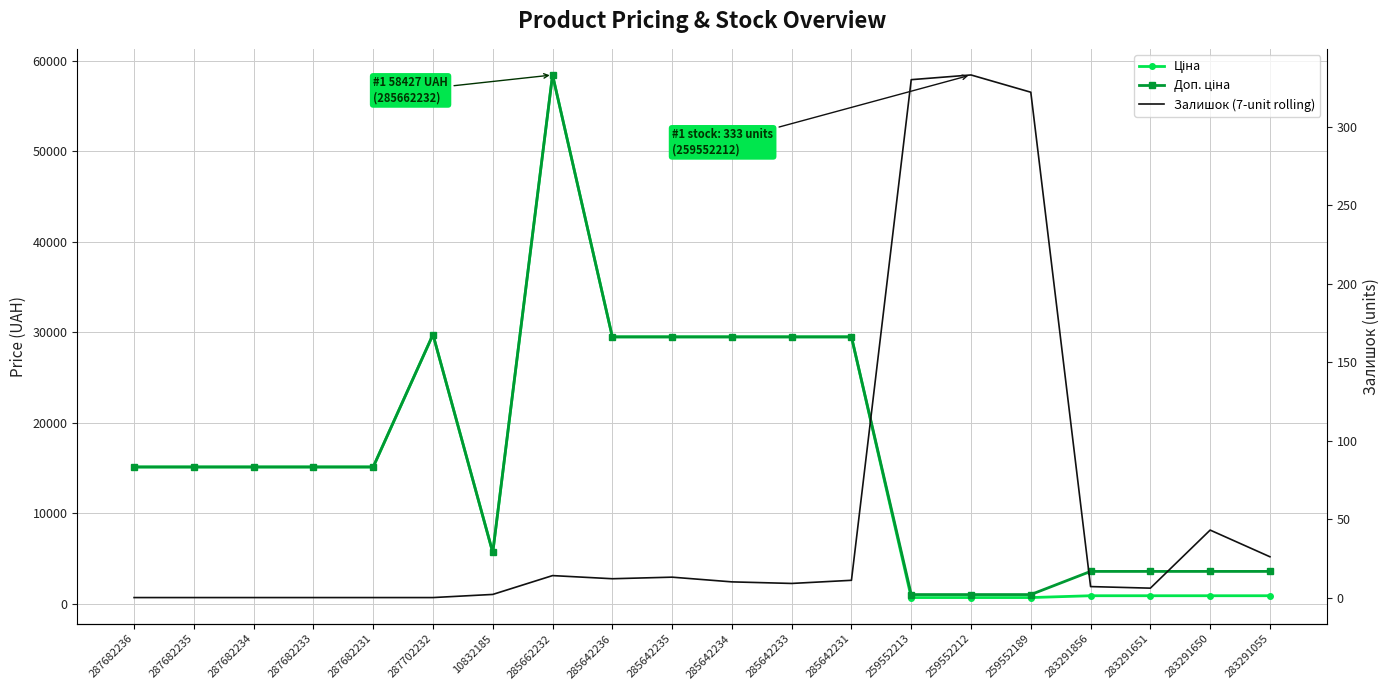

List the labels in order of Доп. ціна value, smallest first.

259552213, 259552212, 259552189, 283291856, 283291651, 283291650, 283291055, 10832185, 287682236, 287682235, 287682234, 287682233, 287682231, 285642236, 285642235, 285642234, 285642233, 285642231, 287702232, 285662232